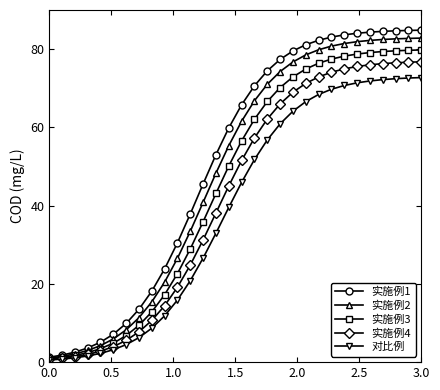

What is the maximum value shown in the chart?

84.8